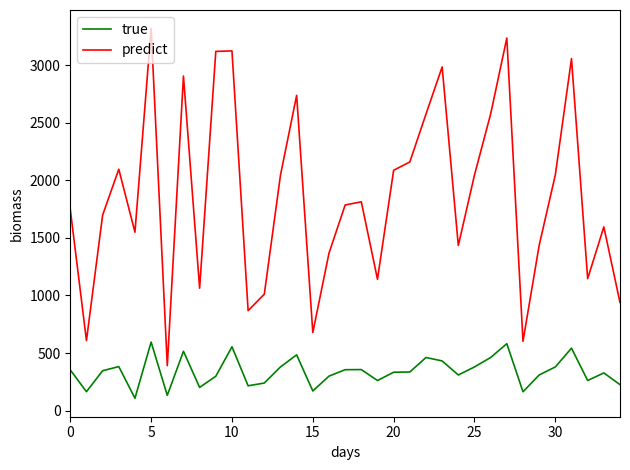

True or false: predict and true cross at least once.

False